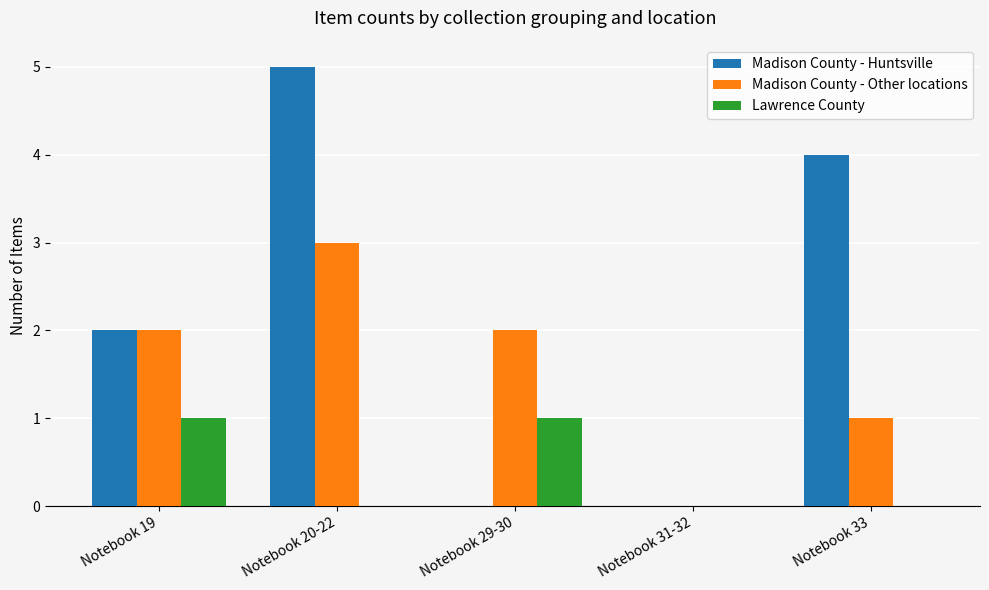

Reading left to right, what are all the values shown in this chart?

Madison County - Huntsville: Notebook 19=2	Notebook 20-22=5	Notebook 29-30=0	Notebook 31-32=0	Notebook 33=4
Madison County - Other locations: Notebook 19=2	Notebook 20-22=3	Notebook 29-30=2	Notebook 31-32=0	Notebook 33=1
Lawrence County: Notebook 19=1	Notebook 20-22=0	Notebook 29-30=1	Notebook 31-32=0	Notebook 33=0